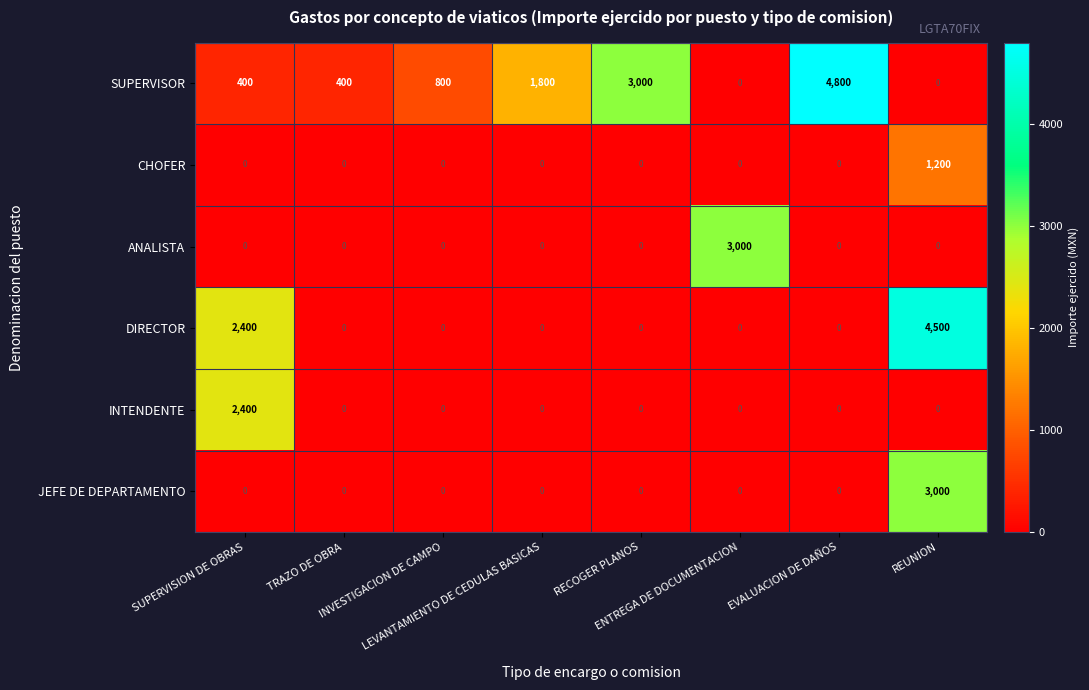

What is the maximum value shown in the chart?

4800